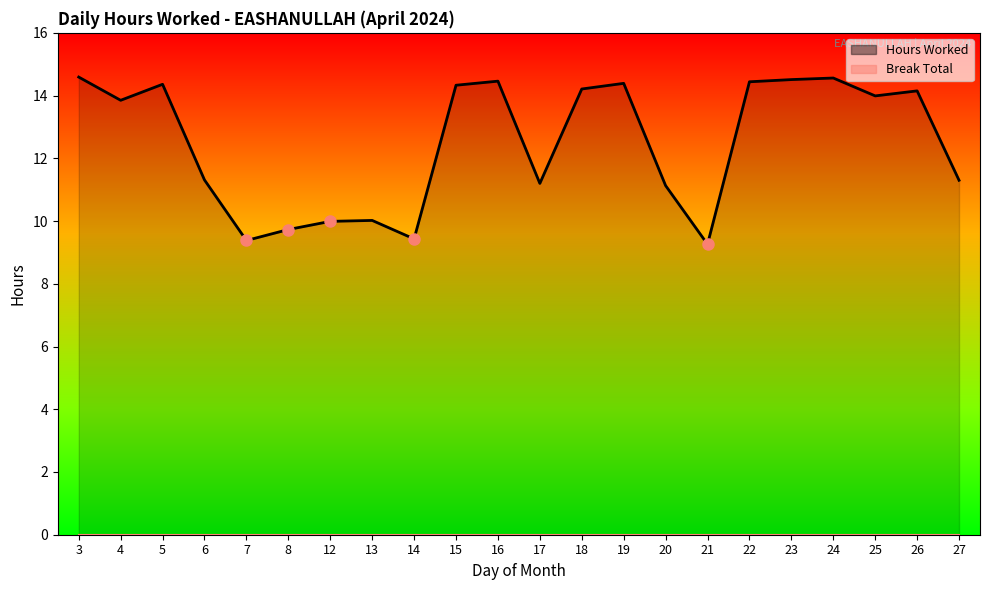

What is the difference between the second highest and second lowest values?

5.2